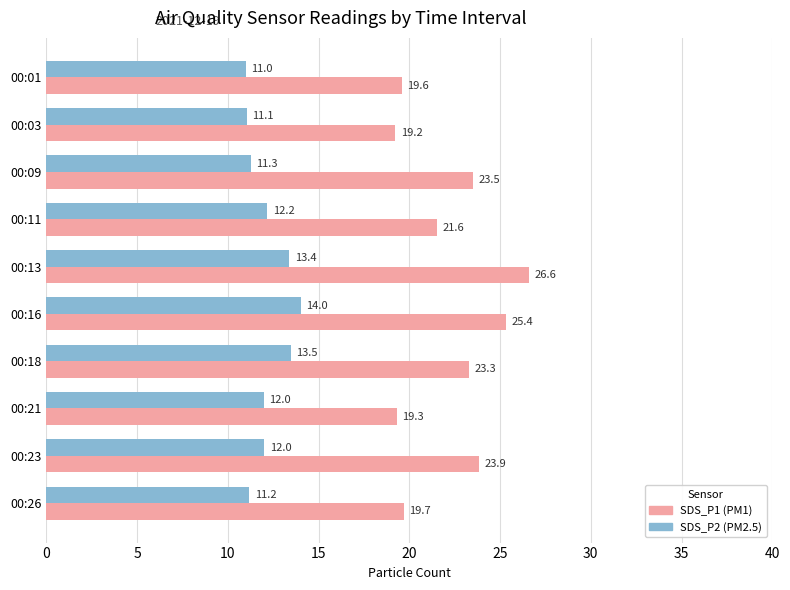

What is the maximum value shown in the chart?

26.6